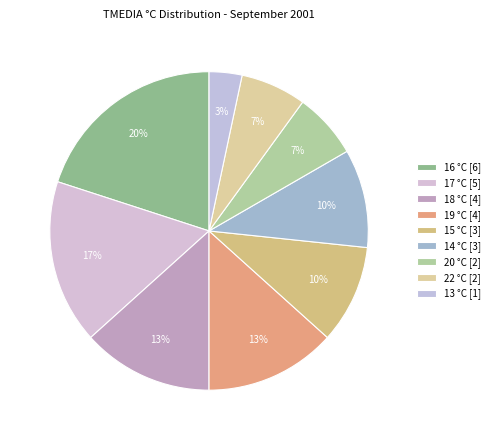

How many slices are in this pie chart?

9